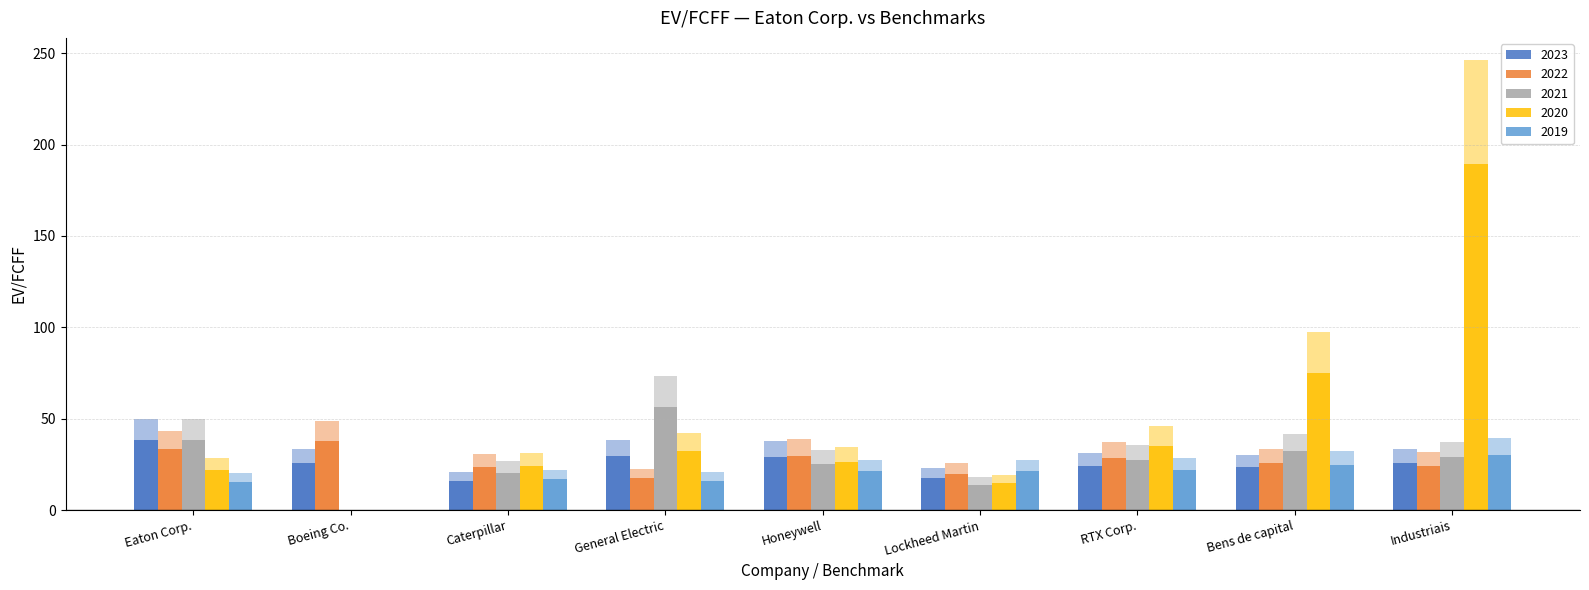

How many categories are shown in the chart?

9